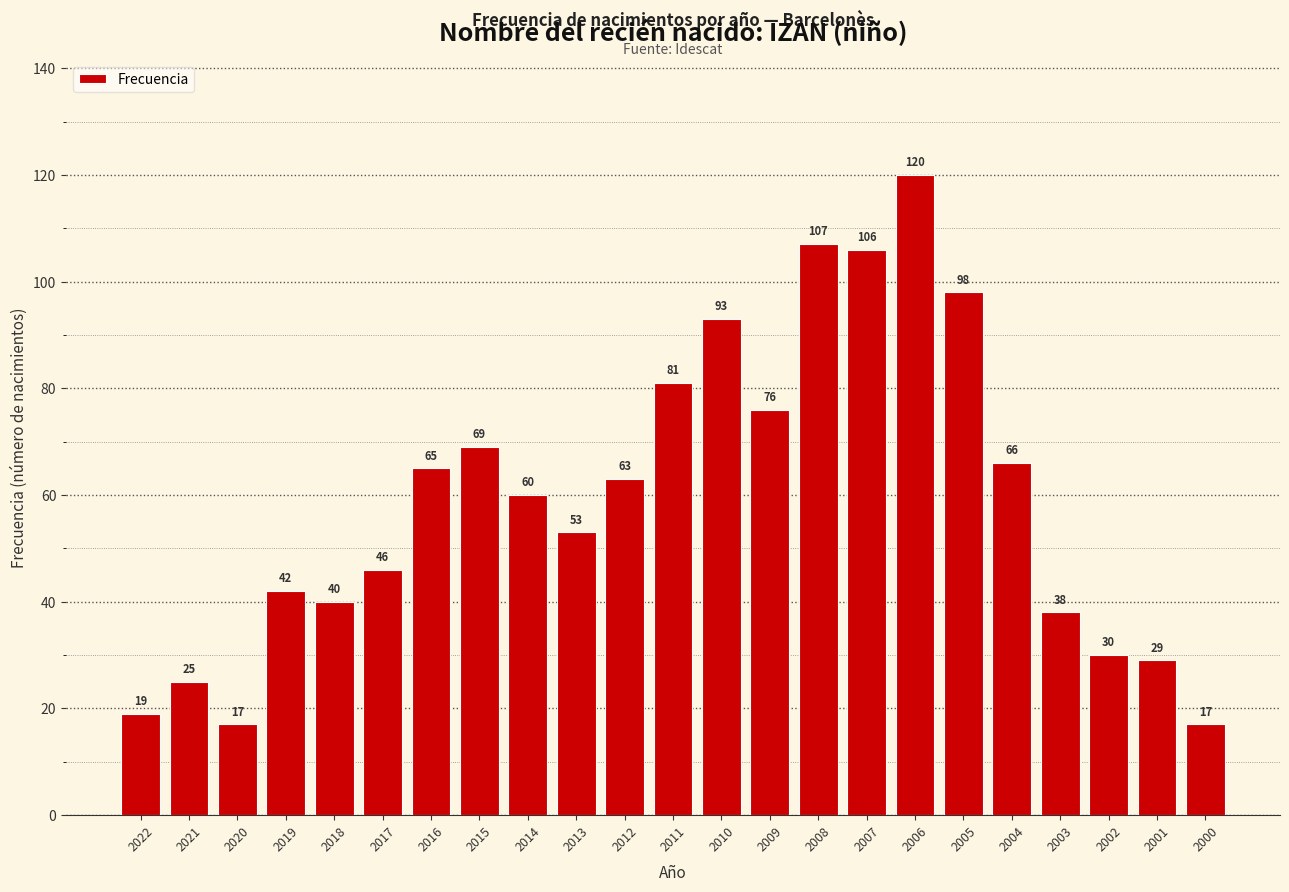

What is the greatest value displayed?

120